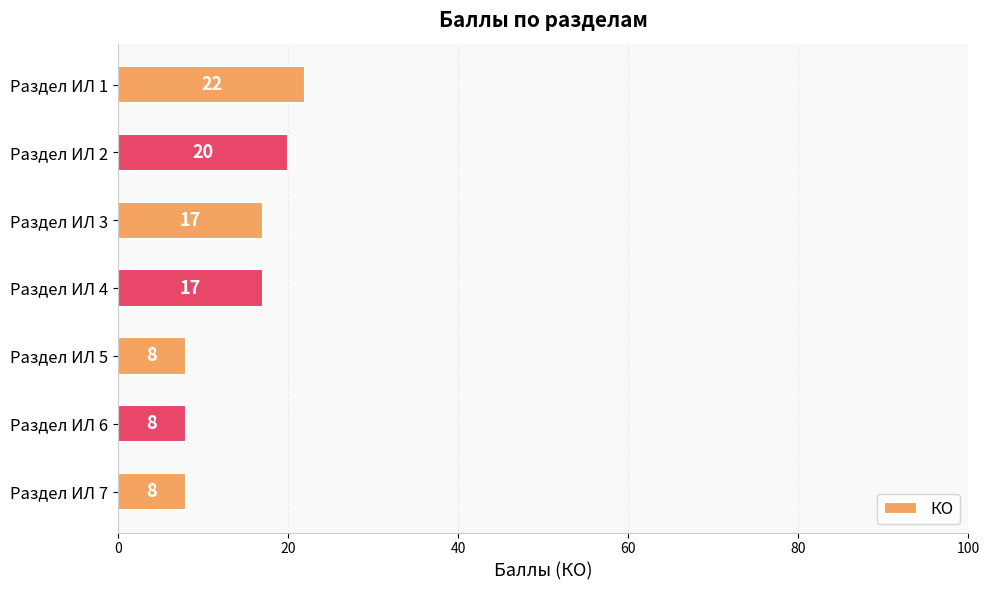

Count the values in the range 8 to 20.

6